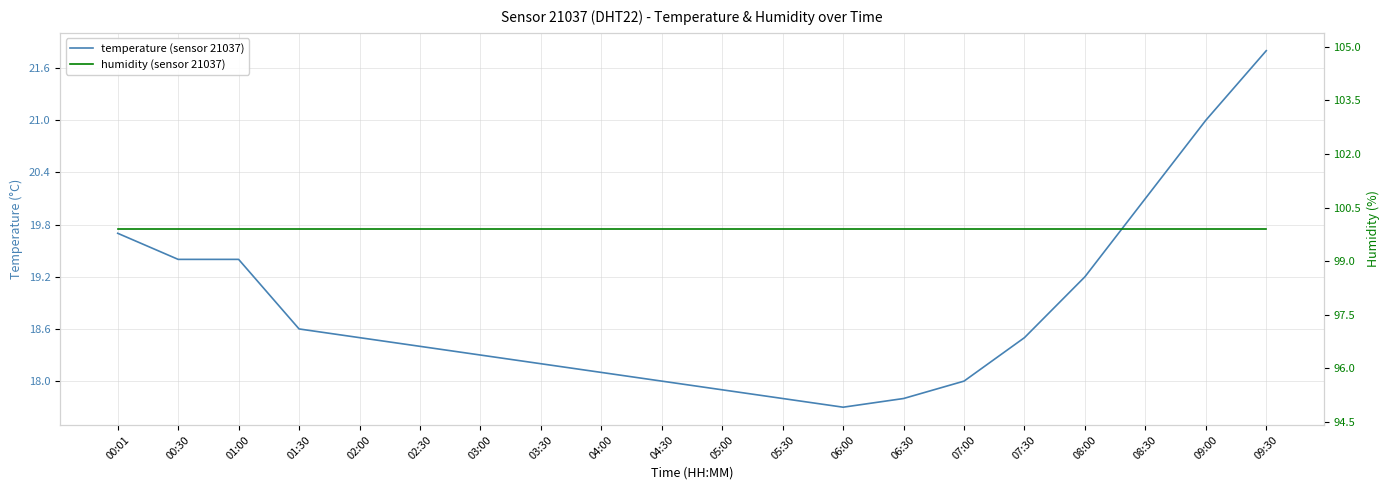

At which label does humidity (sensor 21037) reach its minimum?

00:01